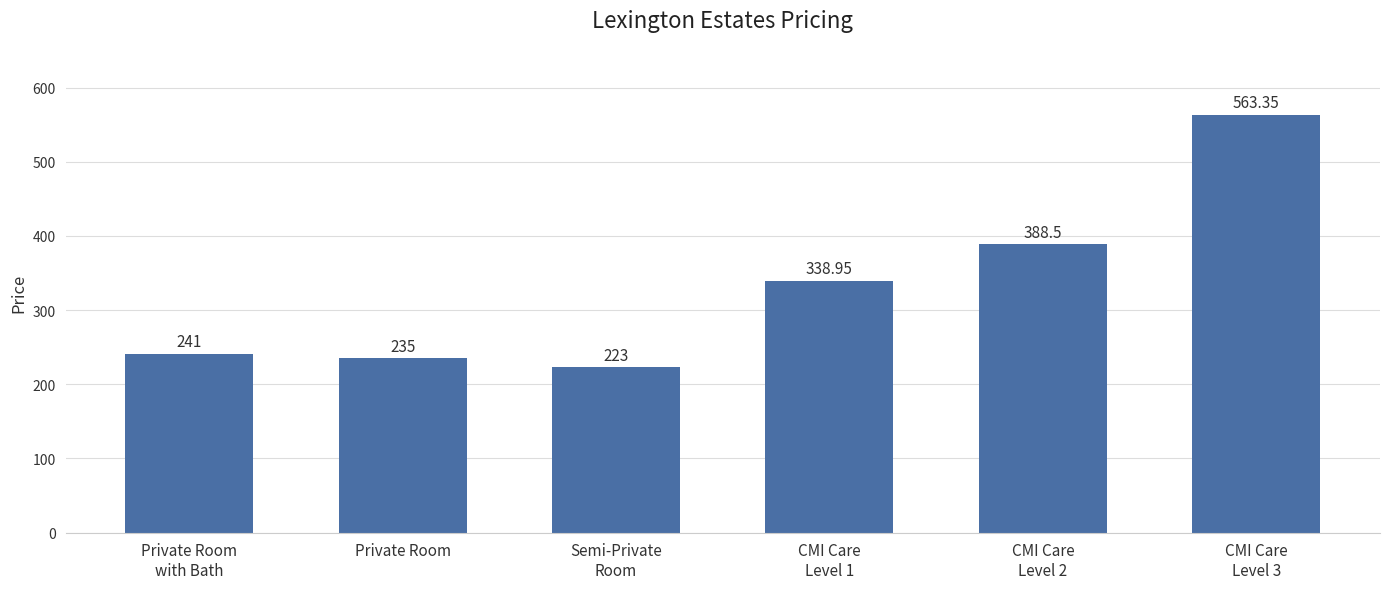

Which label corresponds to the smallest value in the chart?

Semi-Private
Room